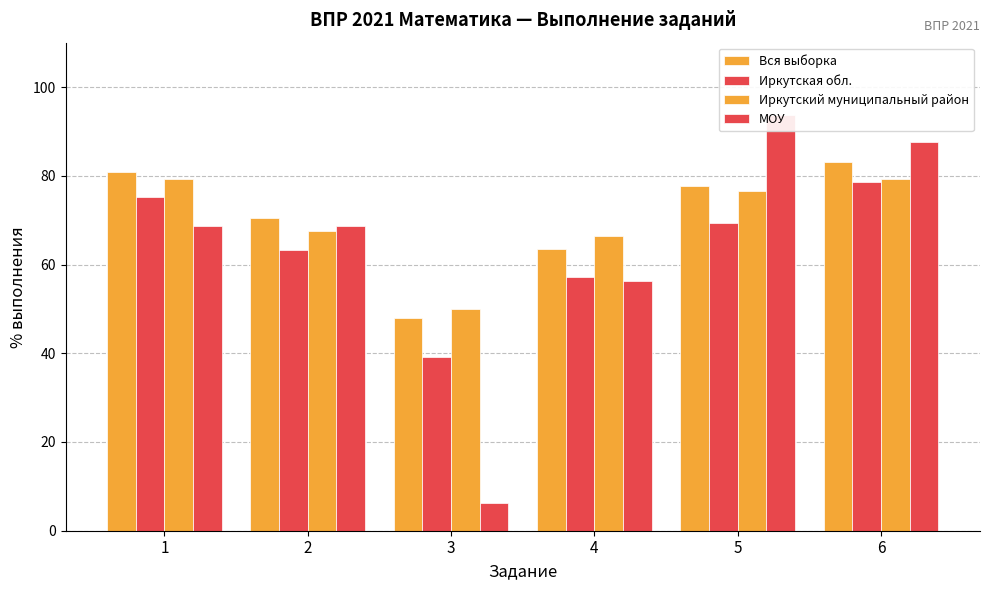

Reading left to right, list all the values displayed in this chart.

Вся выборка: 81.0	70.6	47.8	63.6	77.7	83.1
Иркутская обл.: 75.2	63.4	39.2	57.2	69.4	78.5
Иркутский муниципальный район: 79.3	67.6	50.1	66.4	76.5	79.4
МОУ: 68.8	68.8	6.2	56.2	93.8	87.5